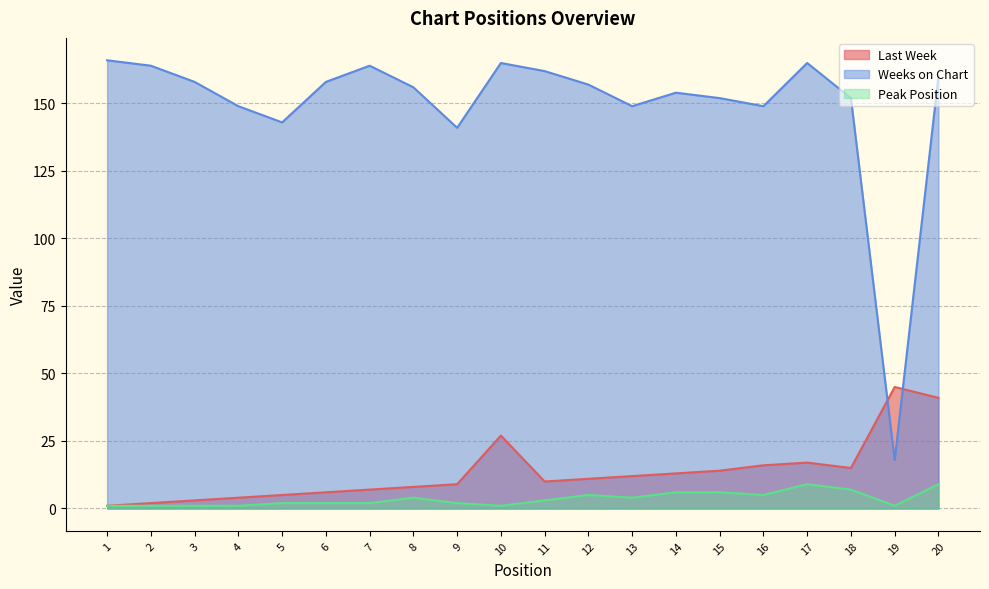

Reading right to left, what are all the values shown in this chart?

Last Week: 41	45	15	17	16	14	13	12	11	10	27	9	8	7	6	5	4	3	2	1
Weeks on Chart: 160	18	152	165	149	152	154	149	157	162	165	141	156	164	158	143	149	158	164	166
Peak Position: 9	1	7	9	5	6	6	4	5	3	1	2	4	2	2	2	1	1	1	1